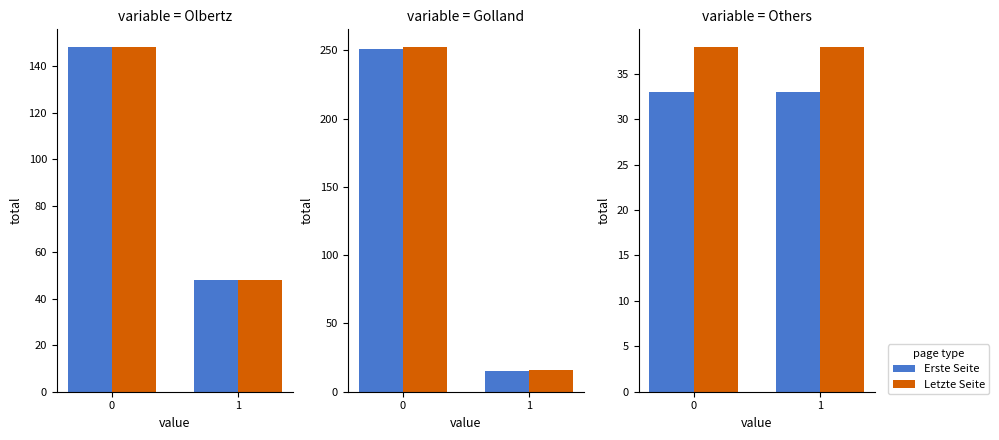

List the series in order of their overall mean, highest first.

Letzte Seite, Erste Seite